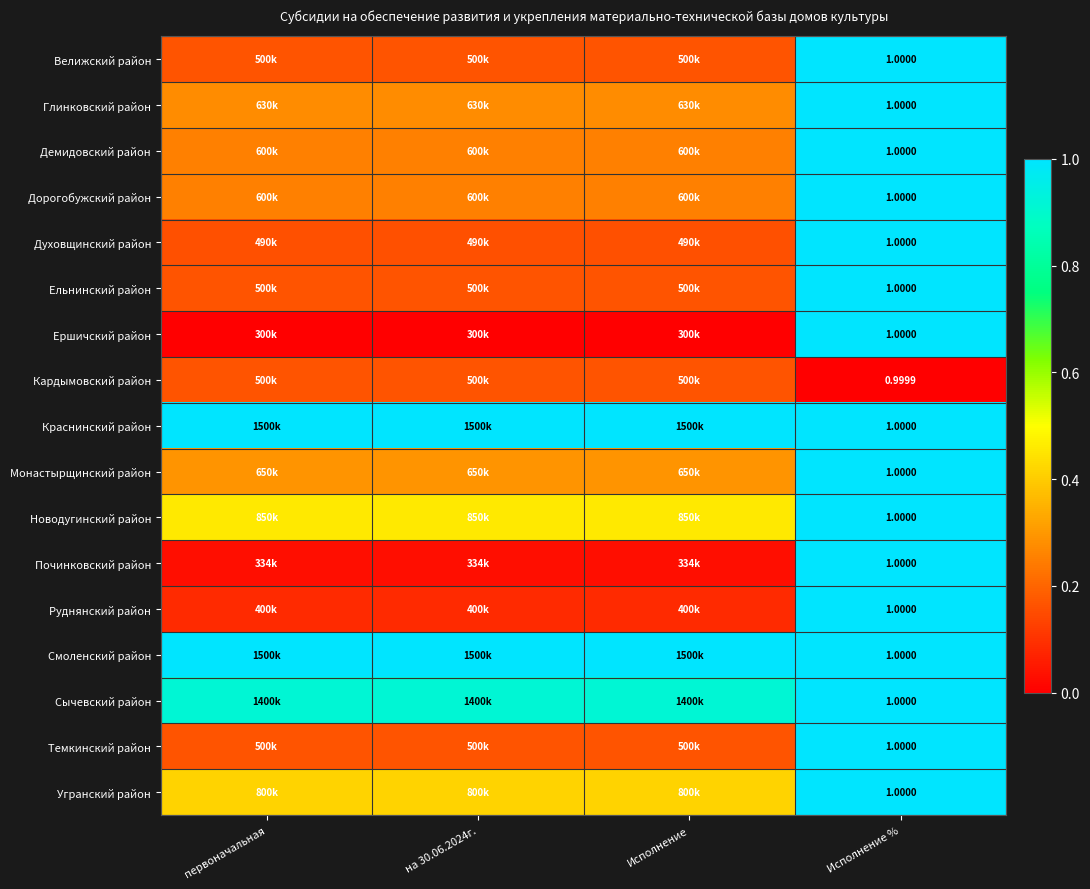

Rank the series by their maximum value, from highest to lowest.

Велижский район, Глинковский район, Демидовский район, Дорогобужский район, Духовщинский район, Ельнинский район, Ершичский район, Краснинский район, Монастырщинский район, Новодугинский район, Починковский район, Руднянский район, Смоленский район, Сычевский район, Темкинский район, Угранский район, Кардымовский район